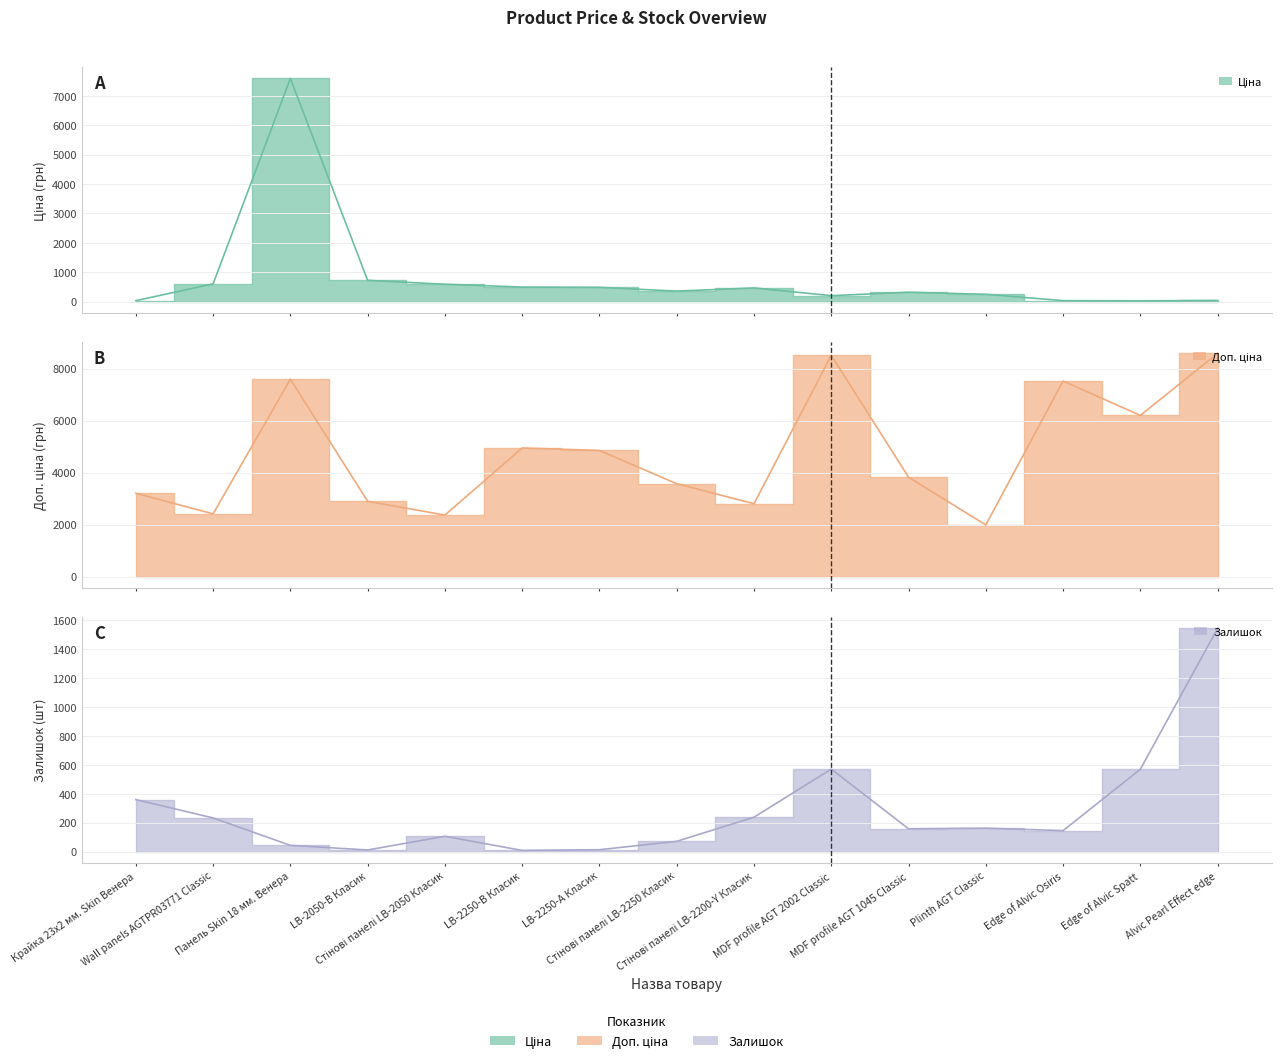

True or false: Ціна has more than 2 interior local peaks.

True